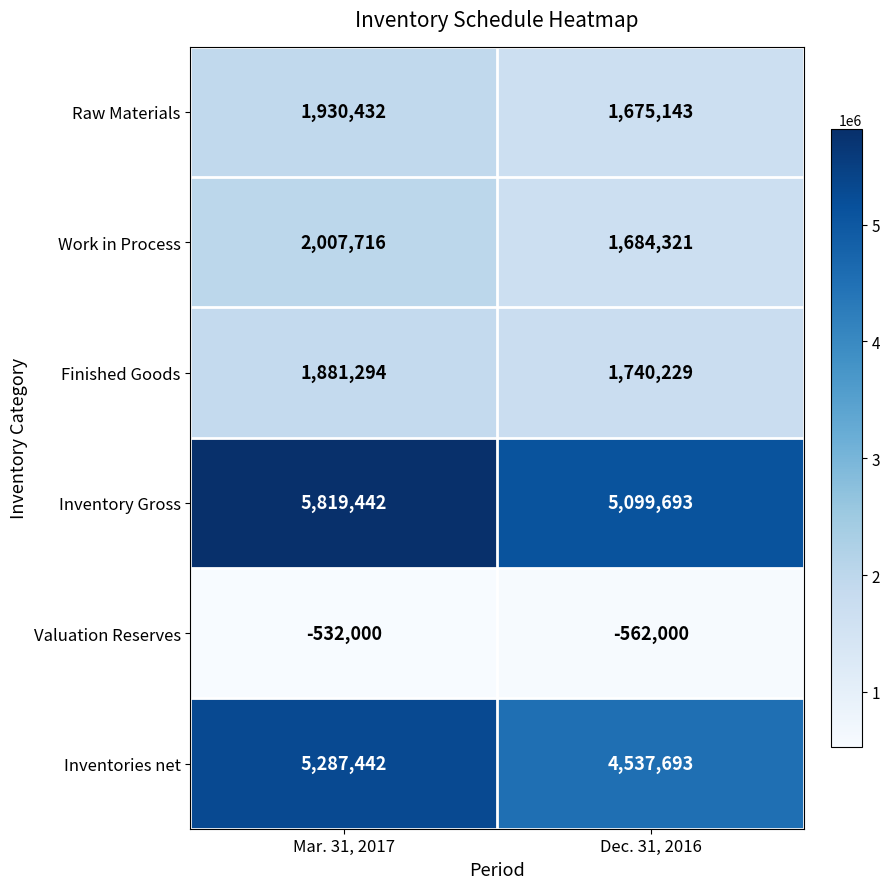

At Mar. 31, 2017, list the series in order from largest to smallest.

Inventory Gross, Inventories net, Work in Process, Raw Materials, Finished Goods, Valuation Reserves